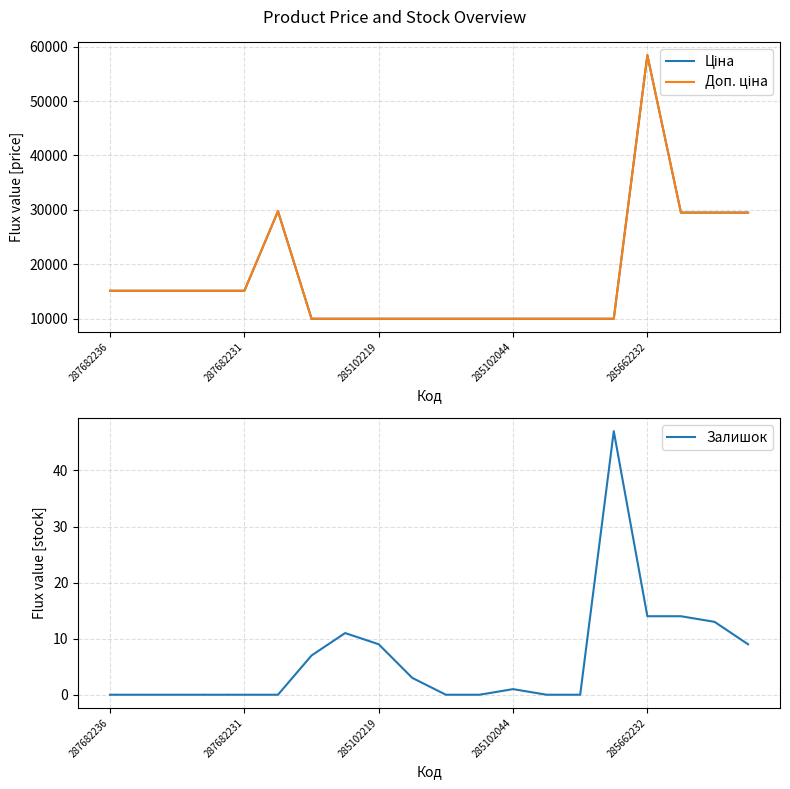

What value does the Залишок series have at 7?

11.0